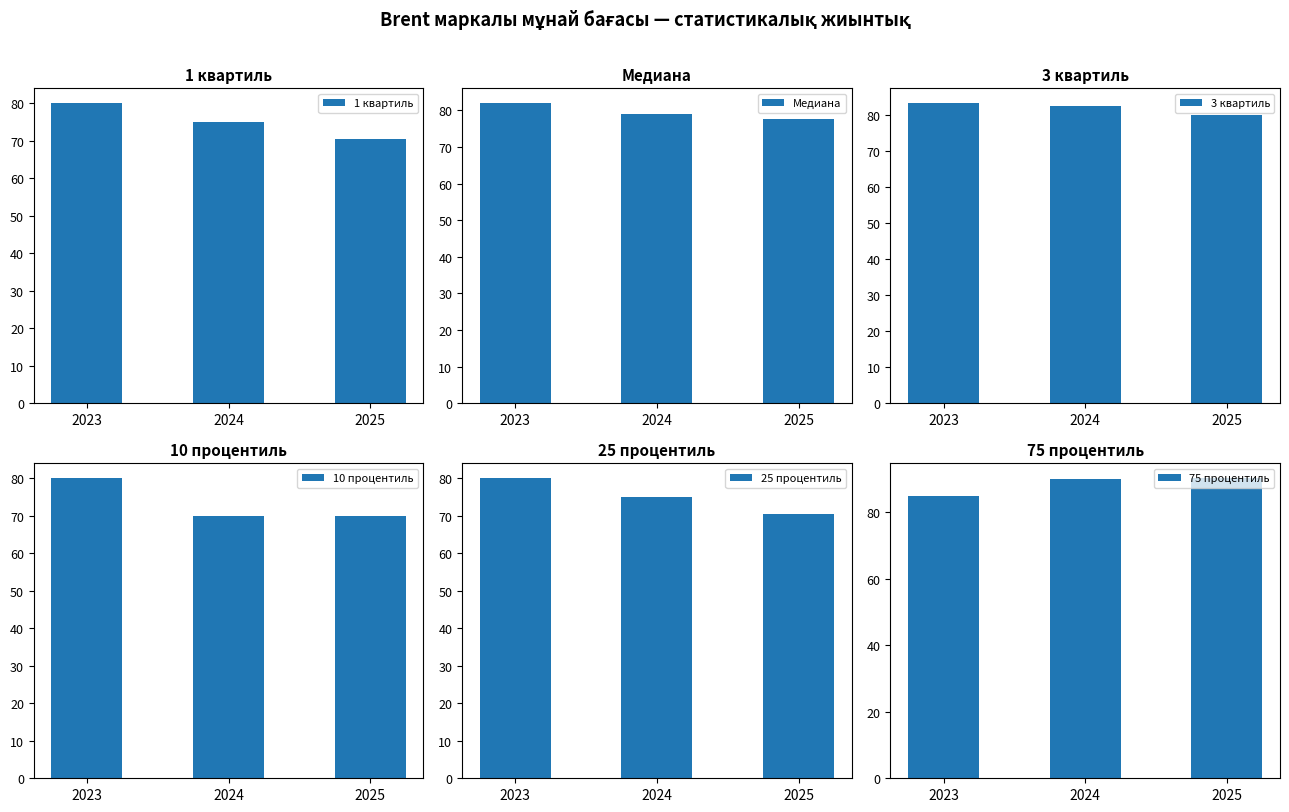

Count the number of data series in this chart.

6